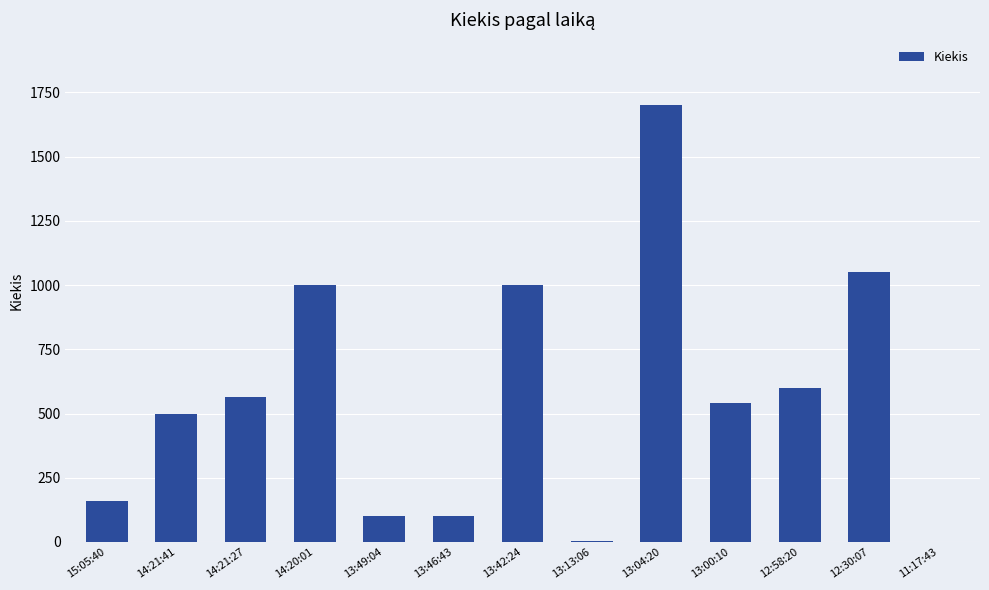

What is the sum of all values?

7320